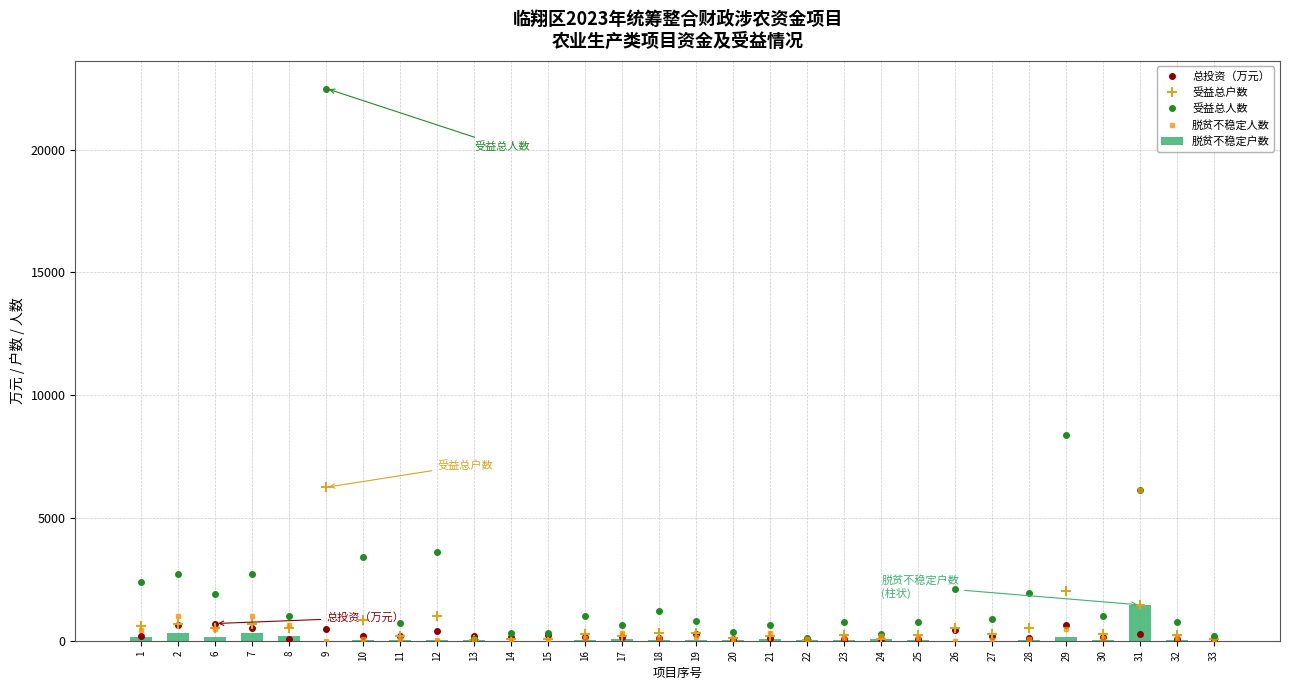

At 32, list the series in order from smallest to largest.

脱贫不稳定户数, 总投资（万元）, 脱贫不稳定人数, 受益总户数, 受益总人数